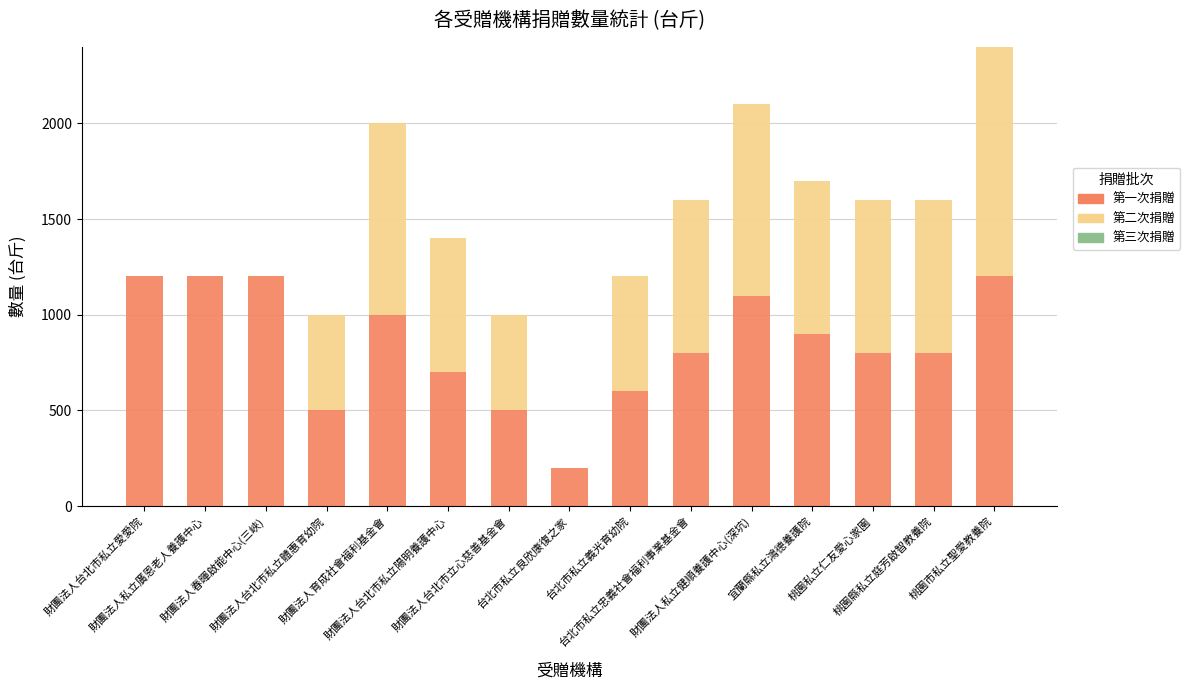

What is the highest value of the 第一次捐贈 series?

1200